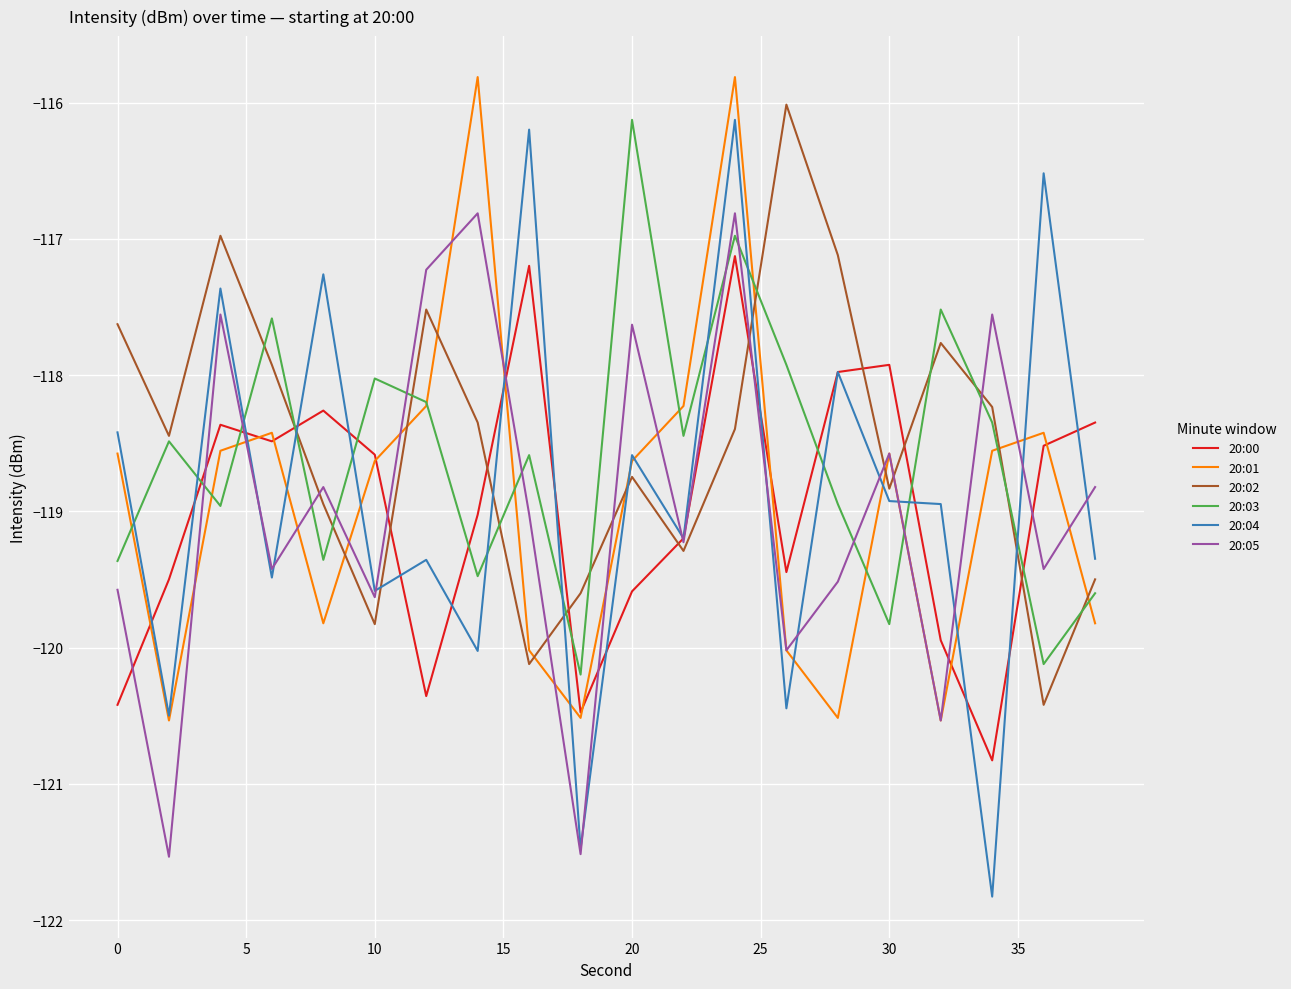

How many intersections are there between 20:00 and 20:02?

9